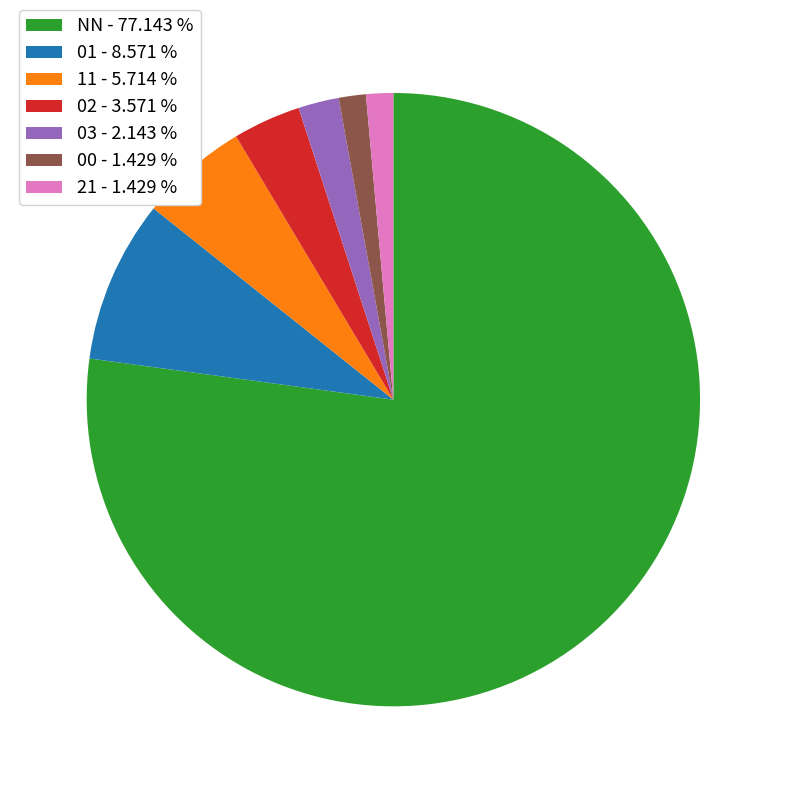

Between 21 - 1.429 % and 11 - 5.714 %, which is larger?

11 - 5.714 %